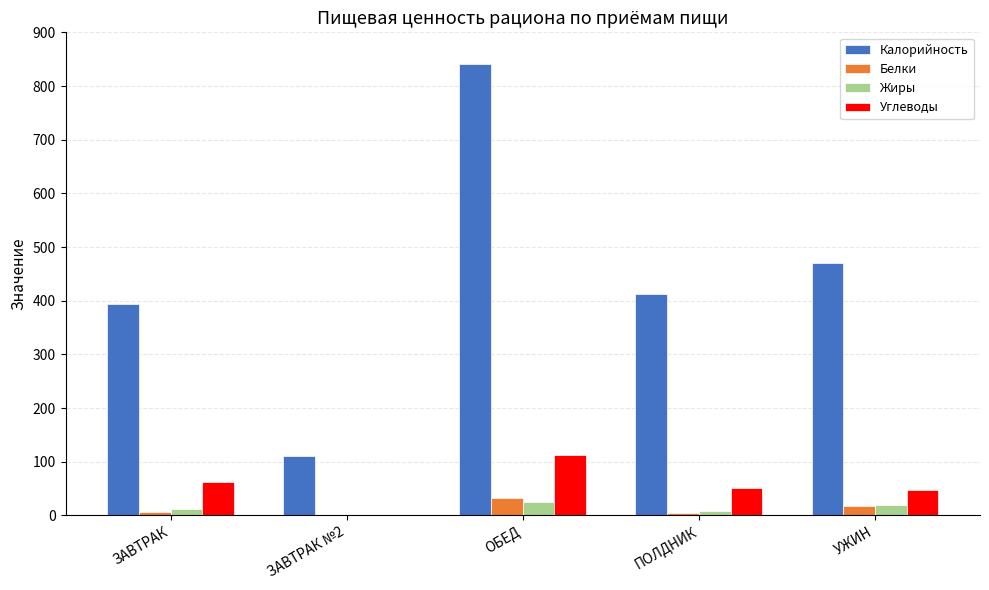

Is the value of Углеводы at УЖИН greater than the value of Белки at ЗАВТРАК №2?

Yes